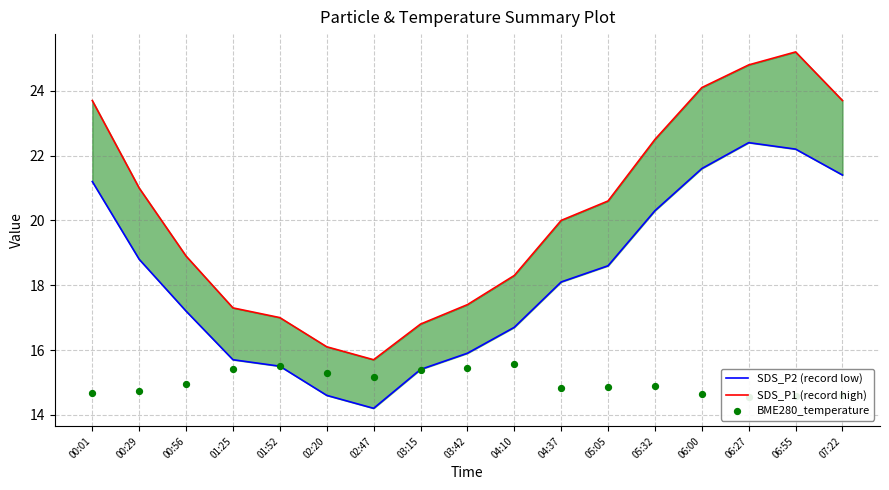

Which series reaches the minimum Y coordinate?

SDS_P2 (record low)